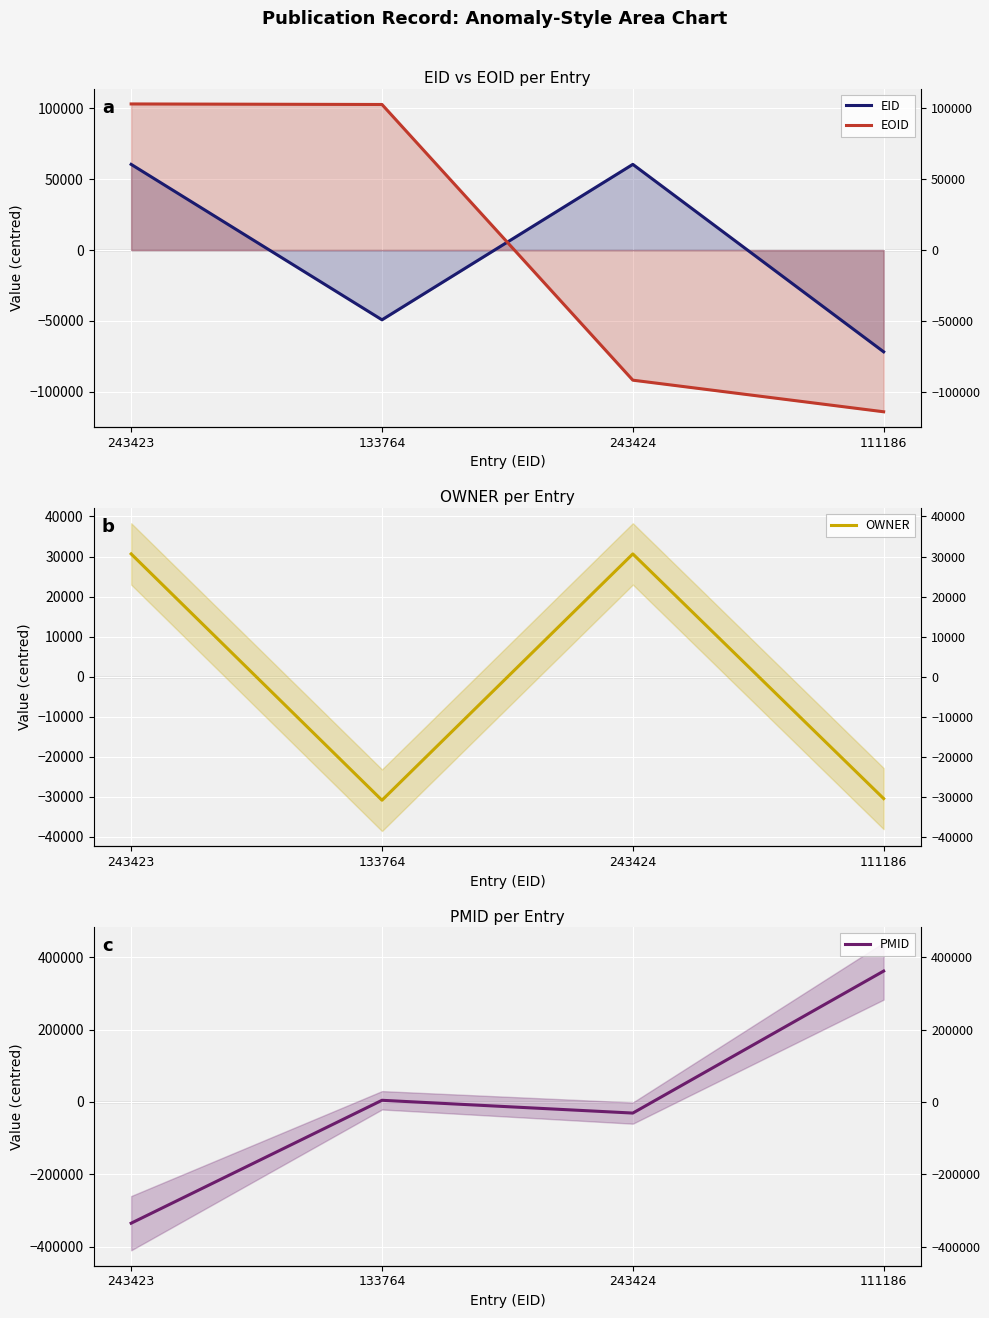

How many negative values does the EID series have?

2